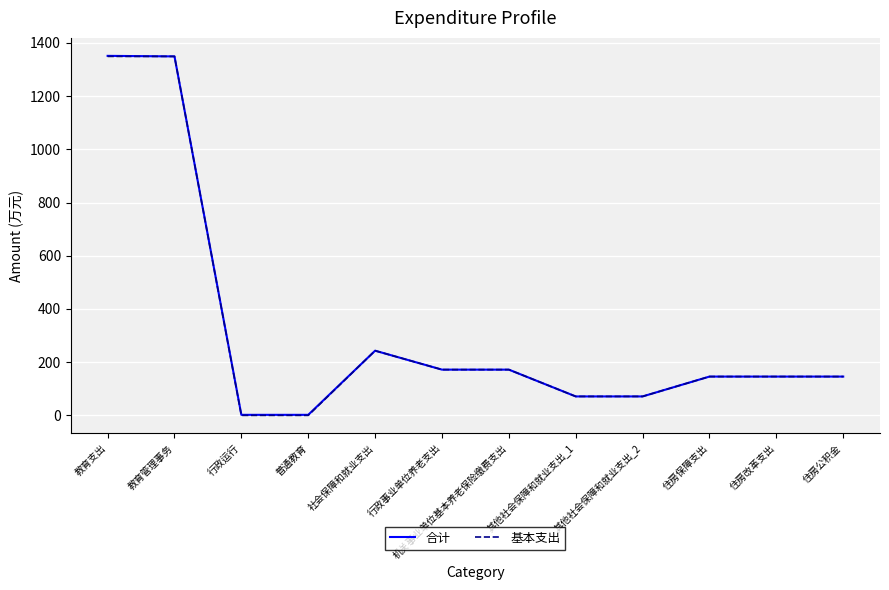

Is the value of 合计 at 教育支出 greater than the value of 基本支出 at 行政事业单位养老支出?

Yes